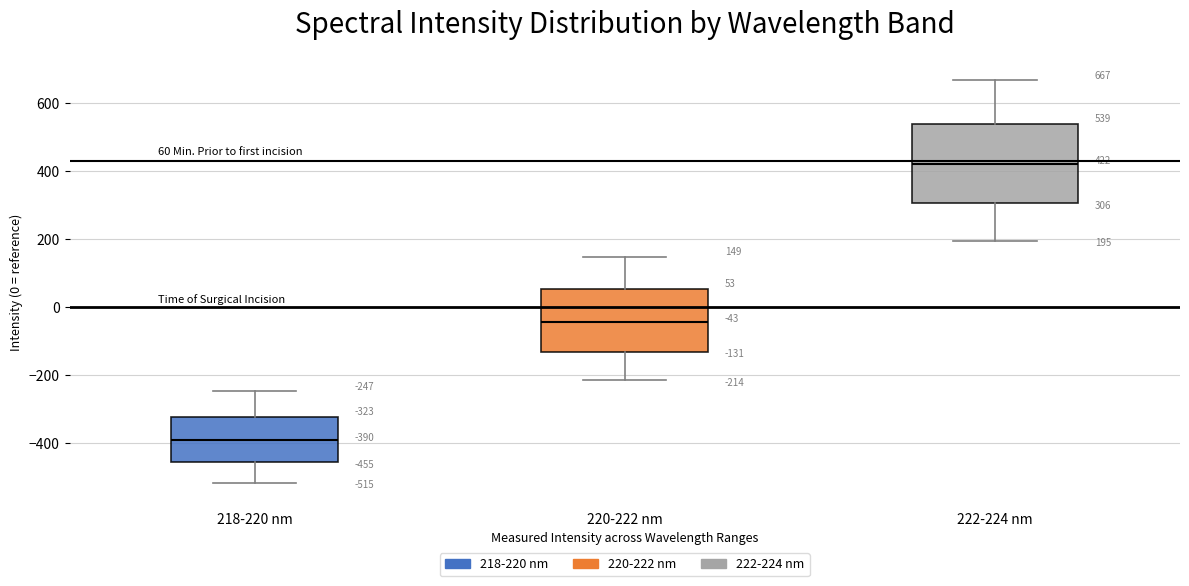

Which box's median line is the lowest?

218-220 nm